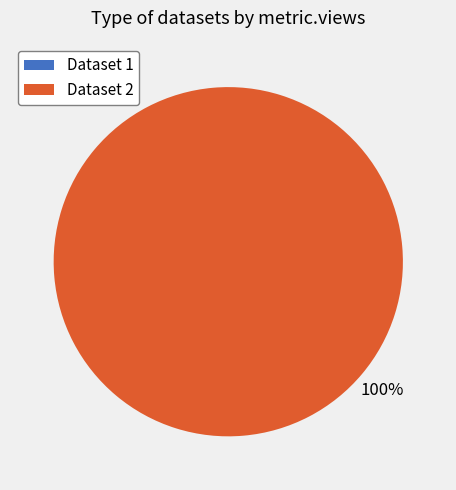

Is there a majority slice in this chart?

Yes